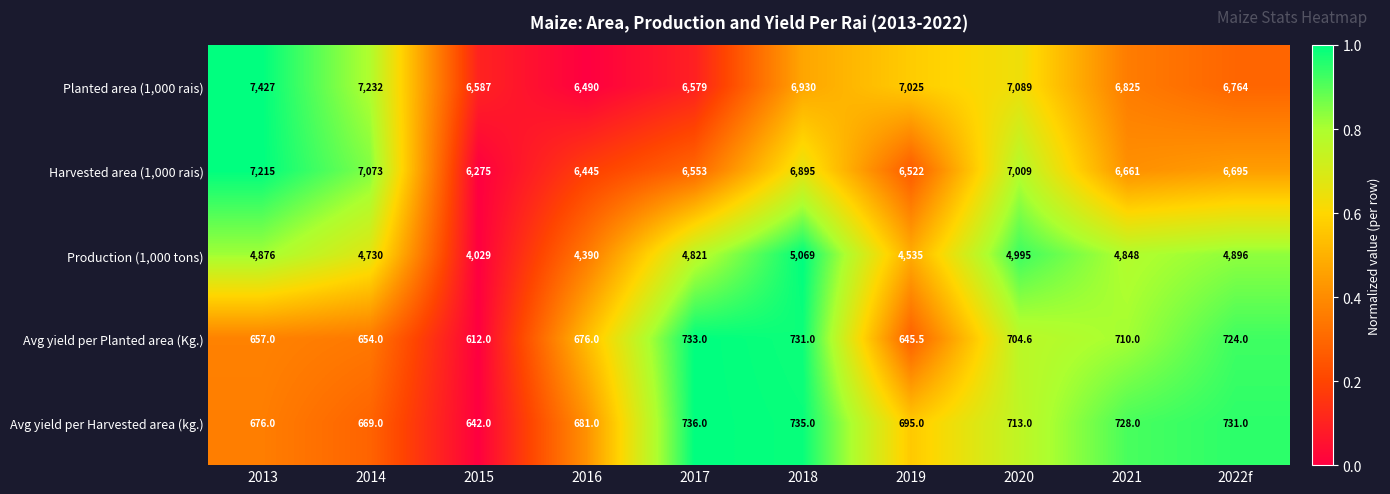

What is the difference between the highest and lowest values at 2013?

6770.0